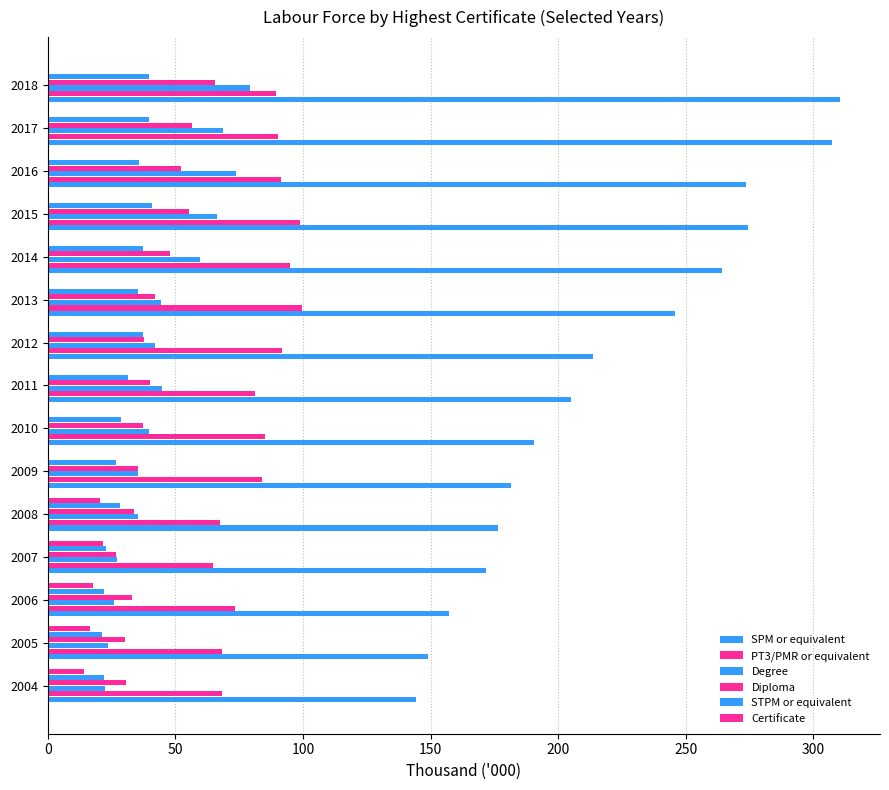

Count the number of data series in this chart.

6